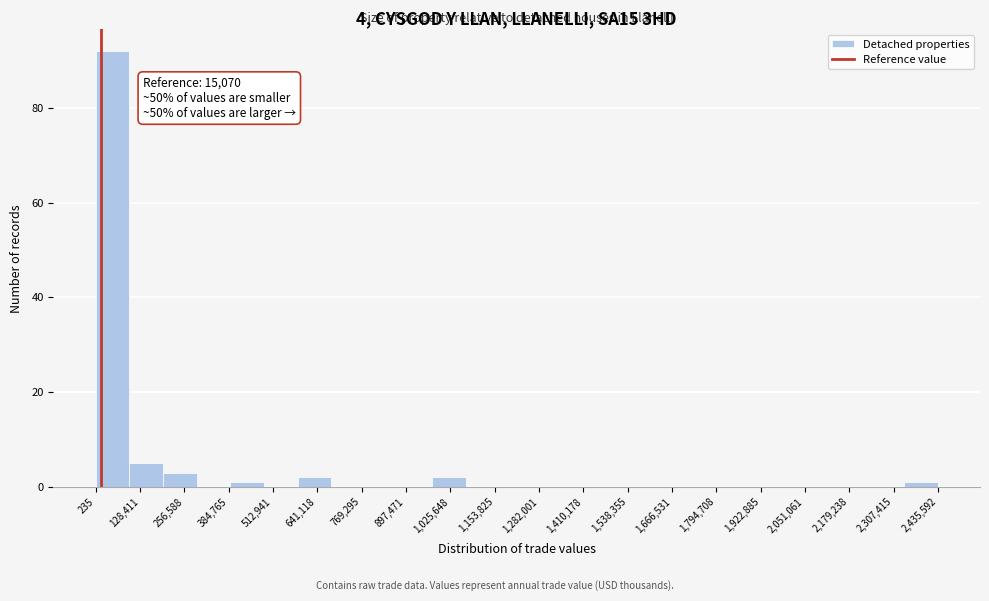

Which range on the x-axis has the tallest bar?

0 to 100000